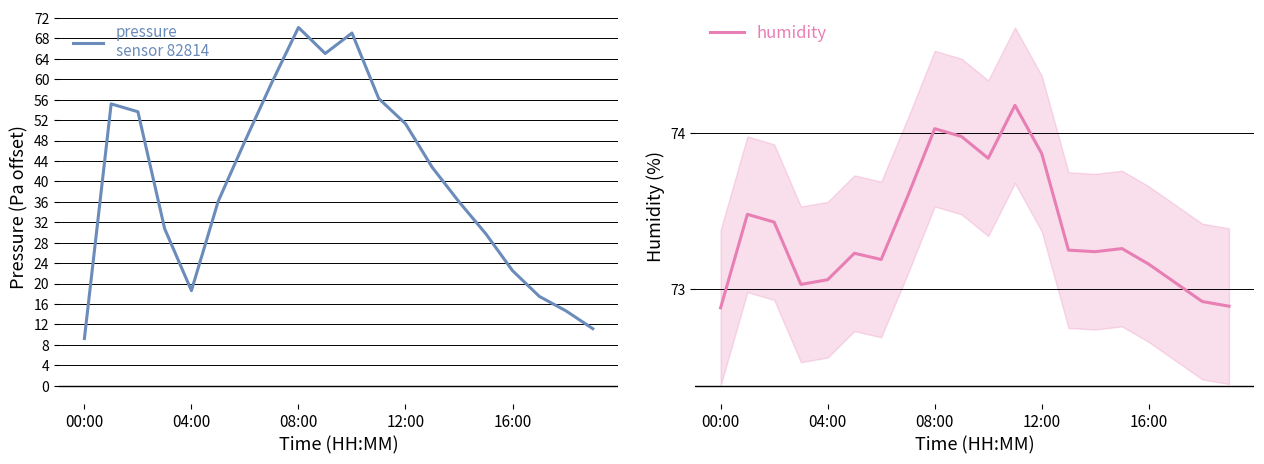

Between 14 and 15, which series saw the biggest shift?

pressure